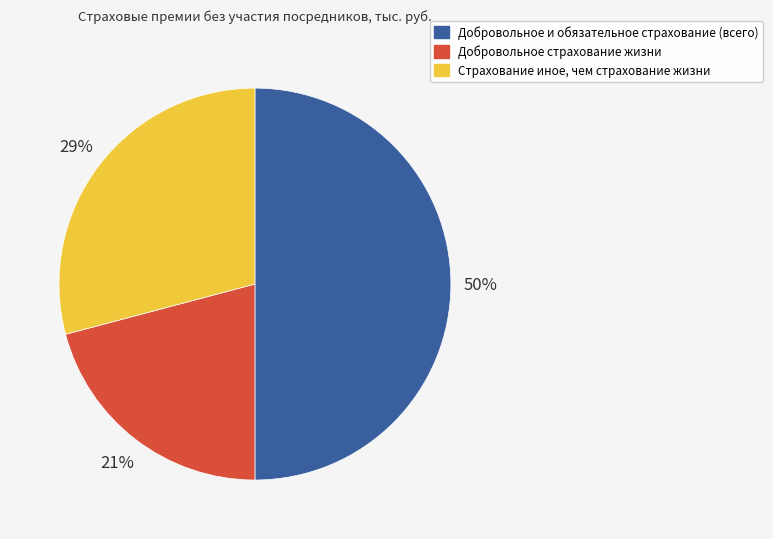

Which slice is the largest?

Добровольное и обязательное страхование (всего)